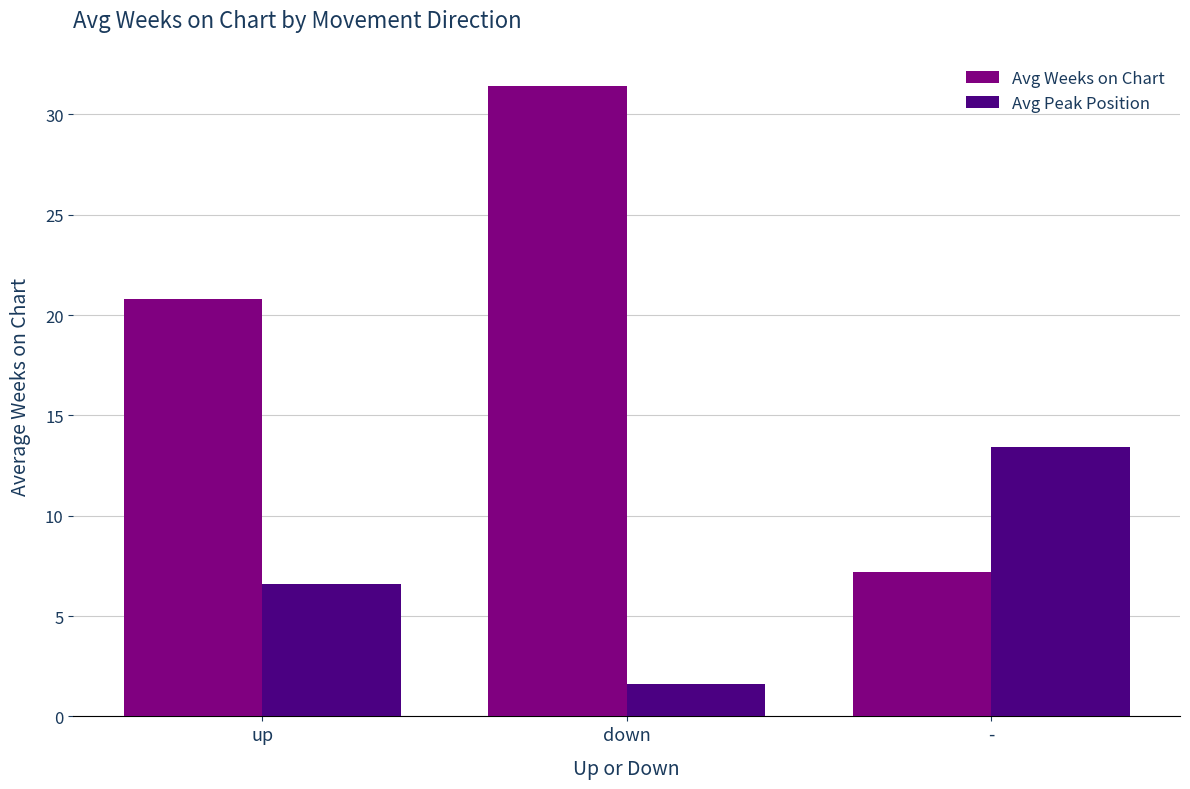

What value does the Avg Weeks on Chart series have at down?

31.4